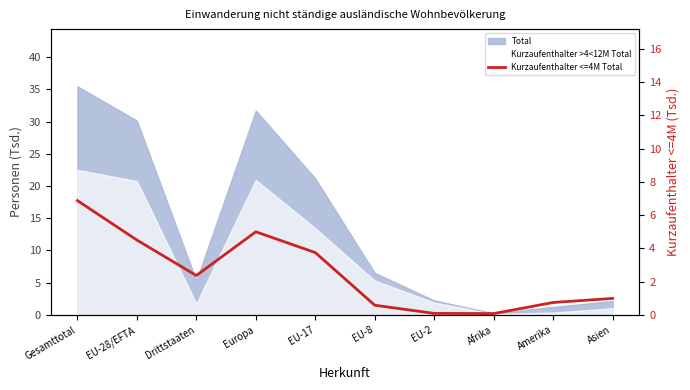

How many lines are shown in the chart?

1